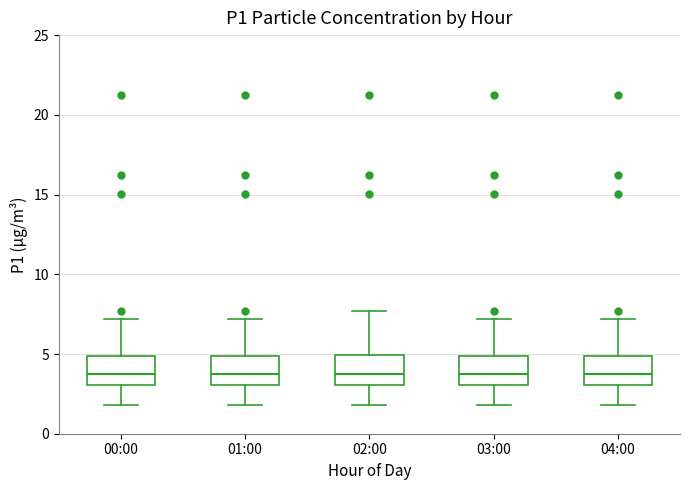

Reading left to right, transcribe this box plot: for each box, give where its median line is, the range the box spans, and where its two whiskers end, as read against the y-axis. The values are not printed on the chart, so give them approximately, as read against the axis.

00:00: median 3.5, box 3.0 to 5.0, whiskers 2.0 to 7.0
01:00: median 3.5, box 3.0 to 5.0, whiskers 2.0 to 7.0
02:00: median 3.5, box 3.0 to 5.0, whiskers 2.0 to 7.5
03:00: median 3.5, box 3.0 to 5.0, whiskers 2.0 to 7.0
04:00: median 3.5, box 3.0 to 5.0, whiskers 2.0 to 7.0